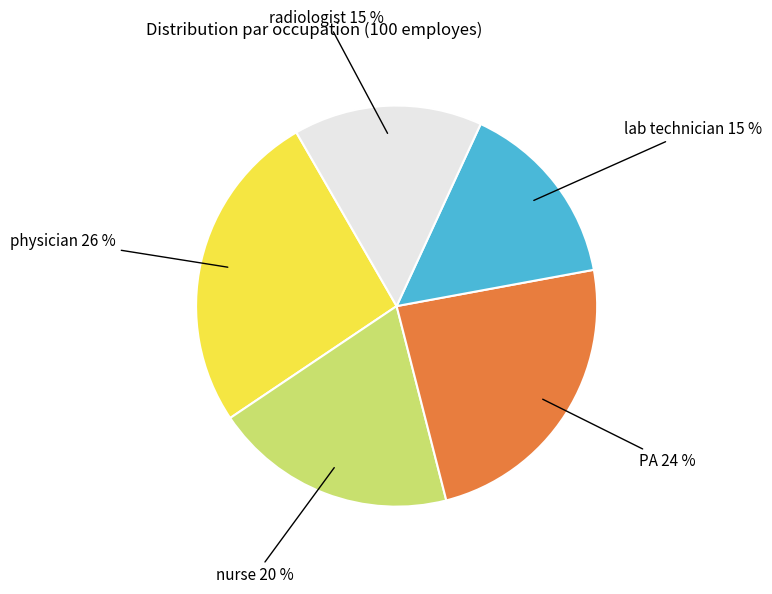

To the nearest percent, what is the difference between the largest and smallest slice percentages?

11%